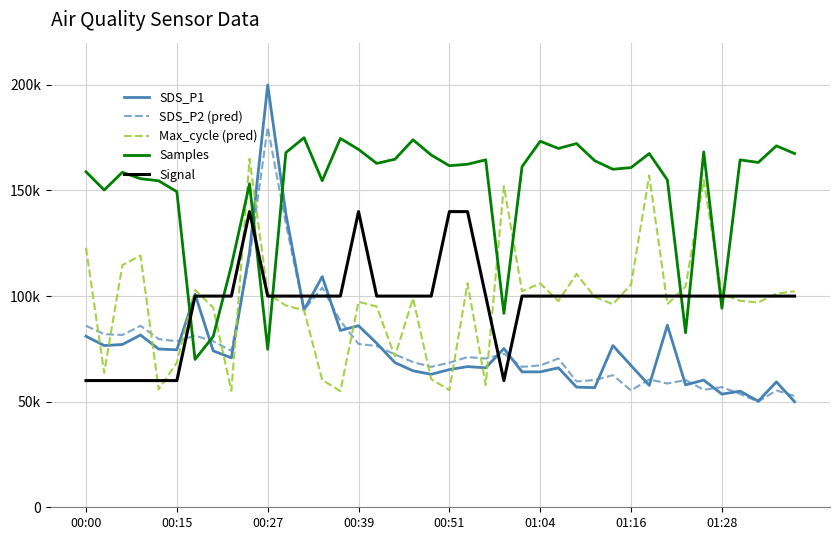

What are all the series names shown in the legend?

SDS_P1, SDS_P2 (pred), Max_cycle (pred), Samples, Signal